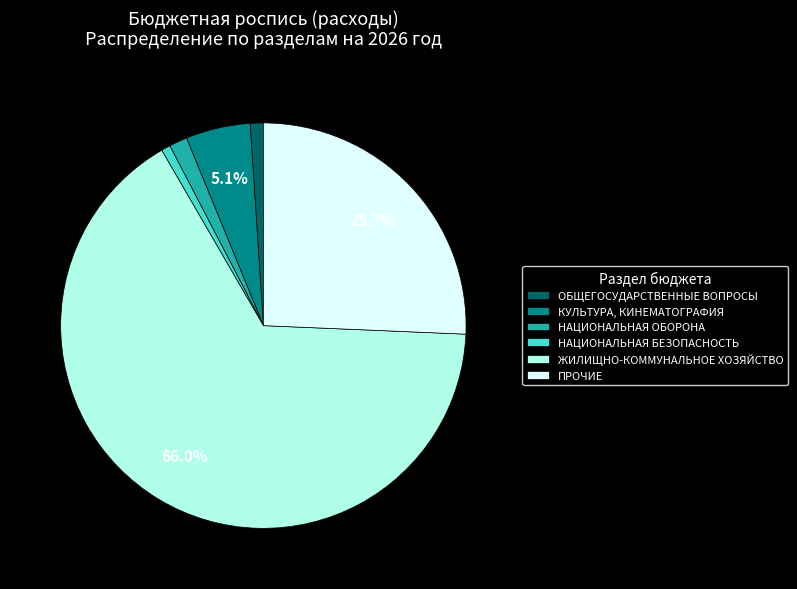

How many slices are in this pie chart?

6